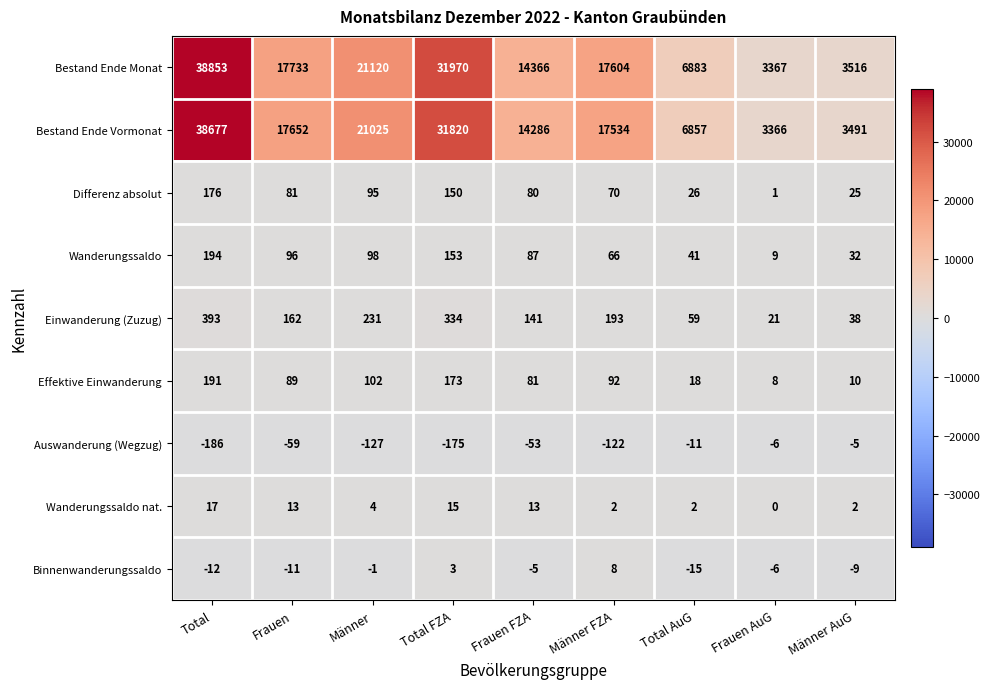

True or false: Bestand Ende Vormonat has a value of 10889 at Total AuG.

False